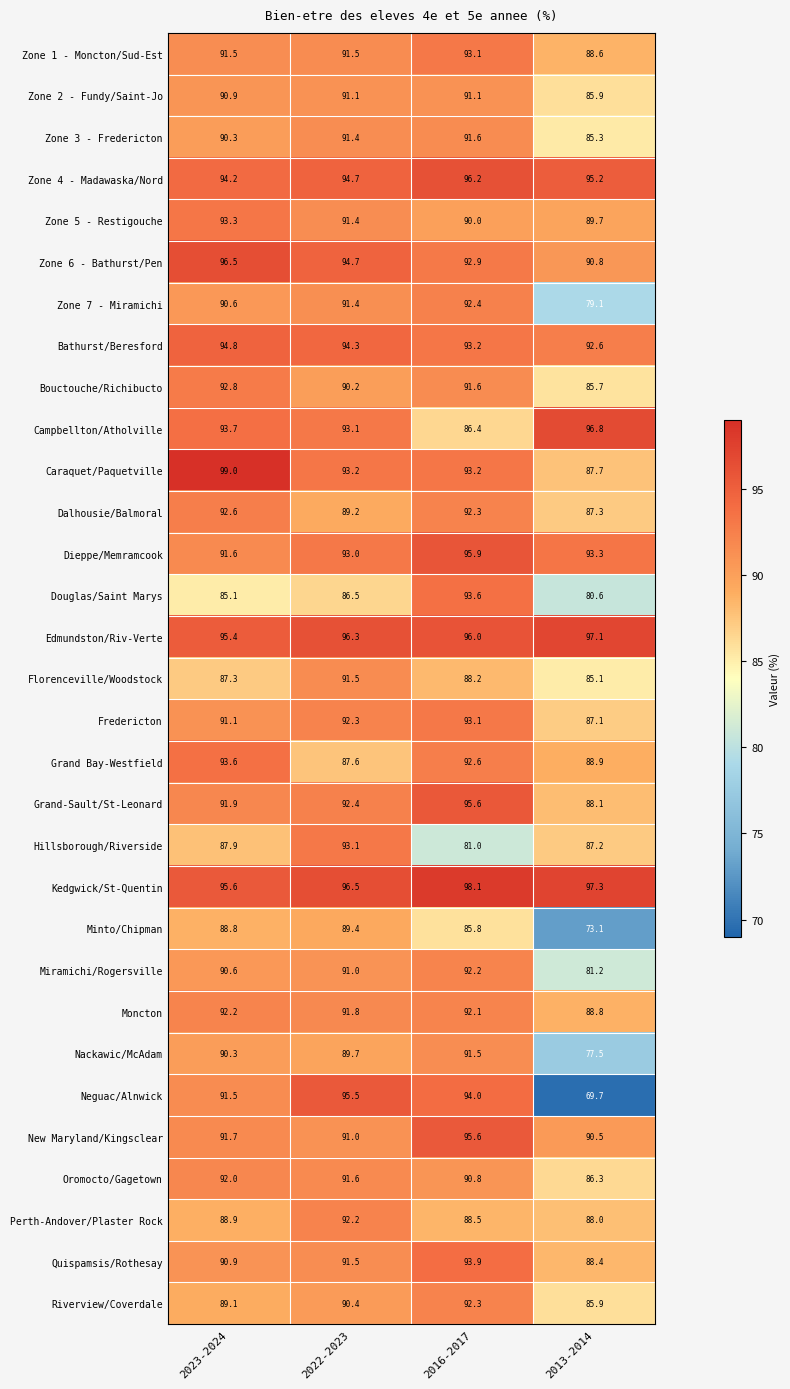

At which category does the chart reach its peak across all series?

2023-2024